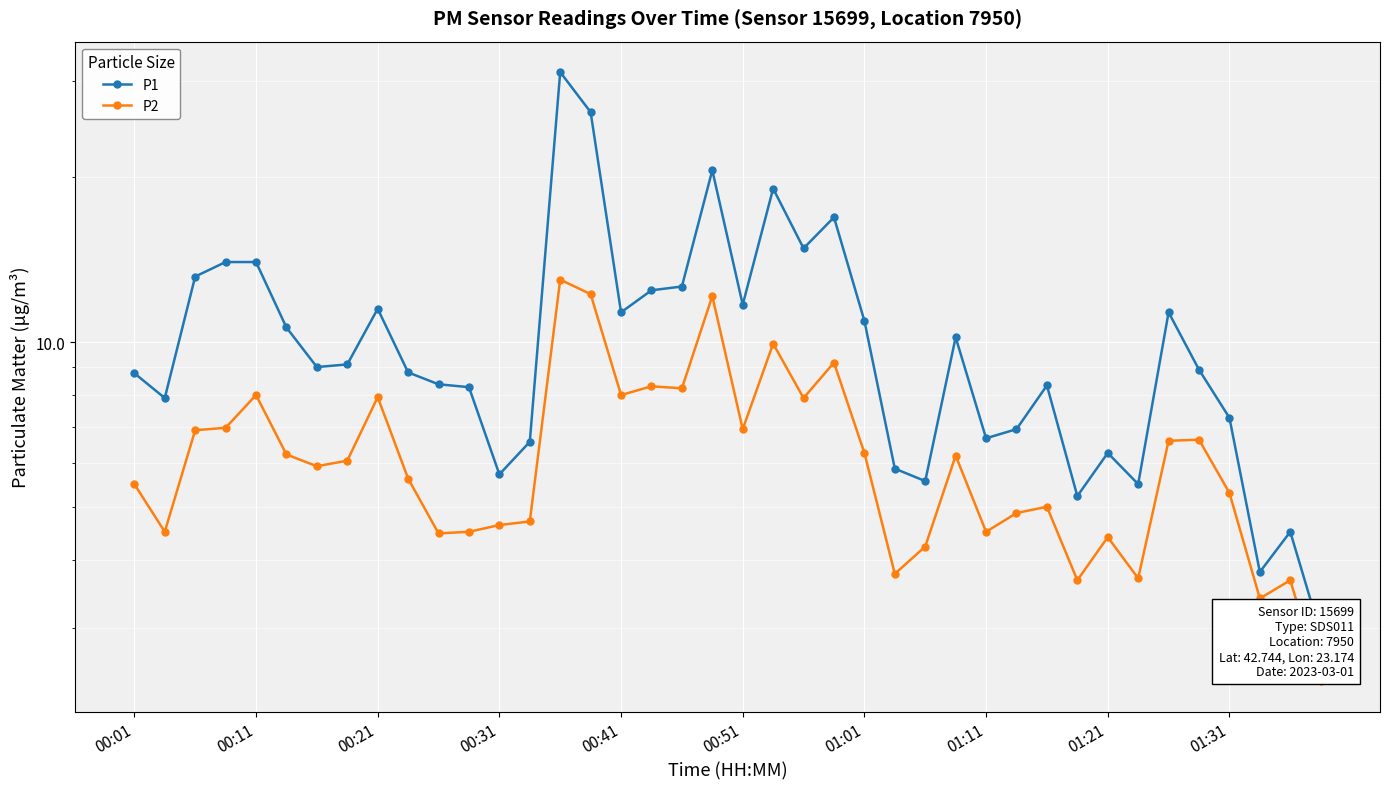

The P2 series shows 4.5 at 10. True or false?

True